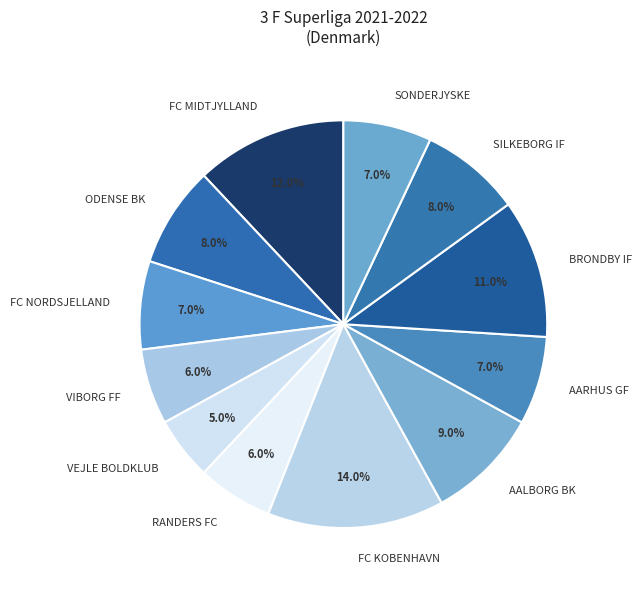

Is it true that ODENSE BK is 20% of the pie?

False